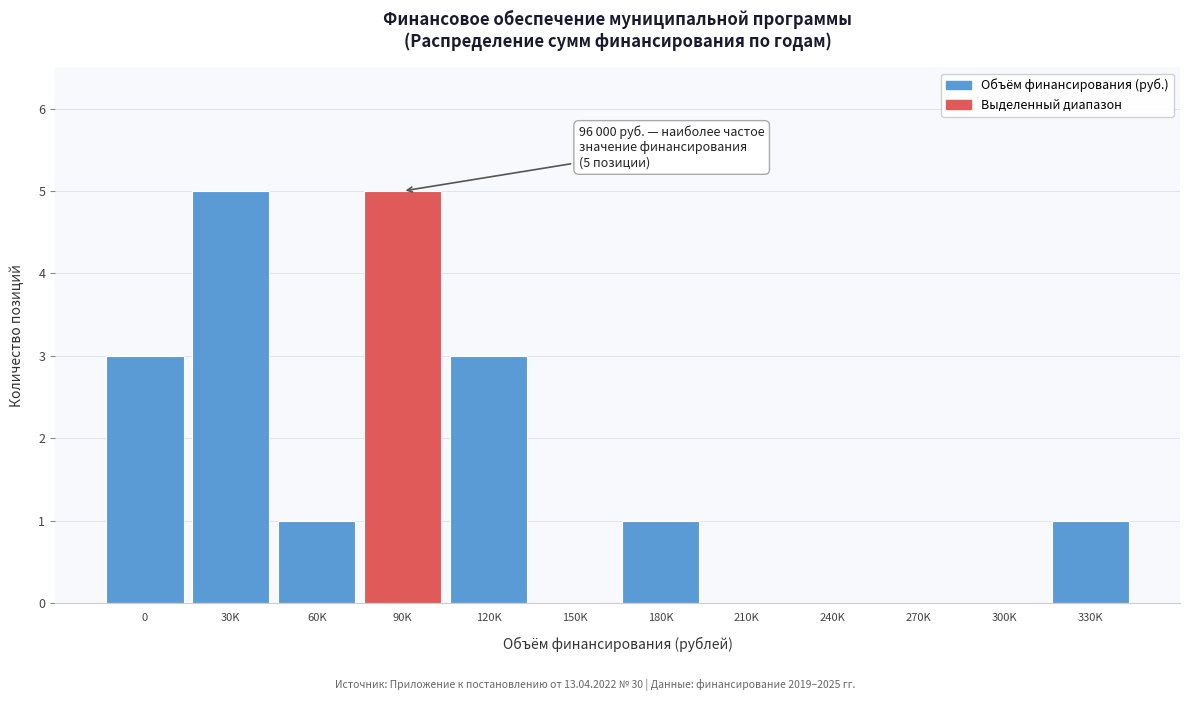

Reading left to right, extract all data points from this chart.

0=3	30K=5	60K=1	90K=5	120K=3	150K=0	180K=1	210K=0	240K=0	270K=0	300K=0	330K=1